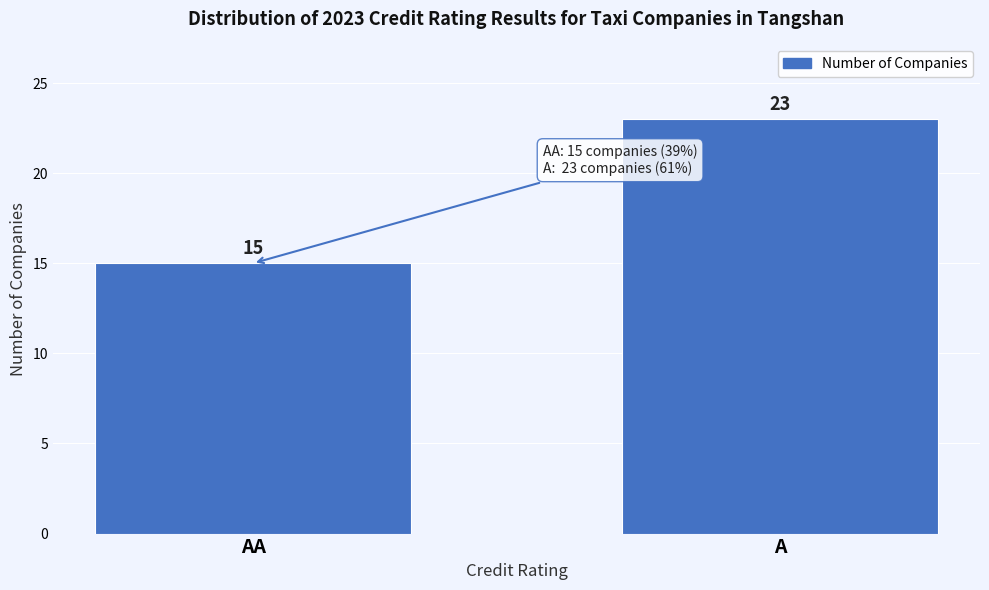

Reading left to right, transcribe all the data shown in this chart.

15	23